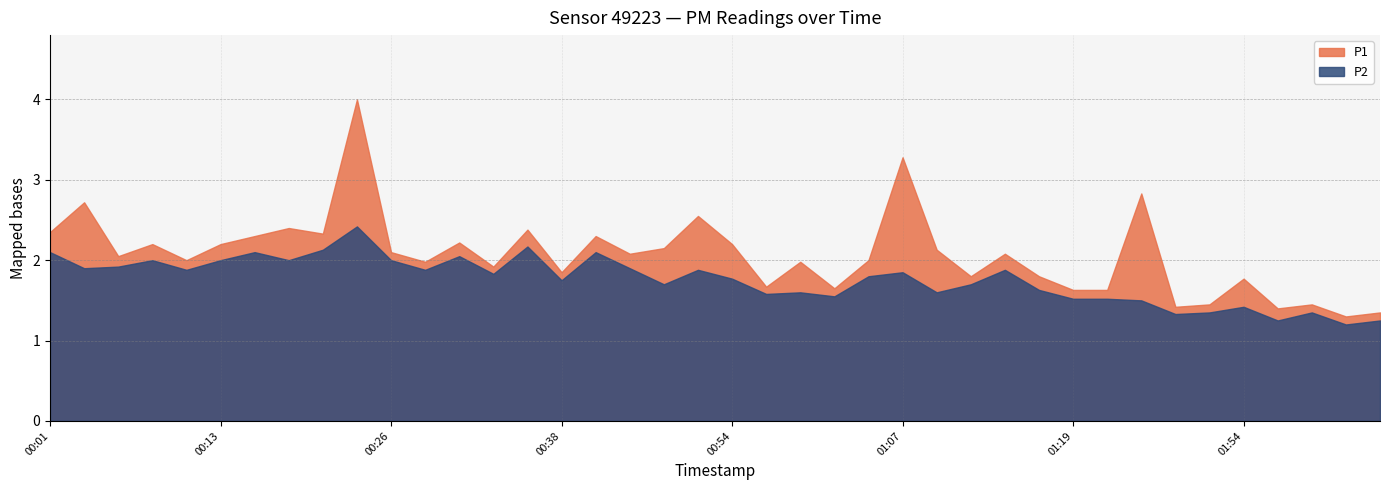

Is the value of P1 at 00:38 greater than the value of P2 at 00:43?

No